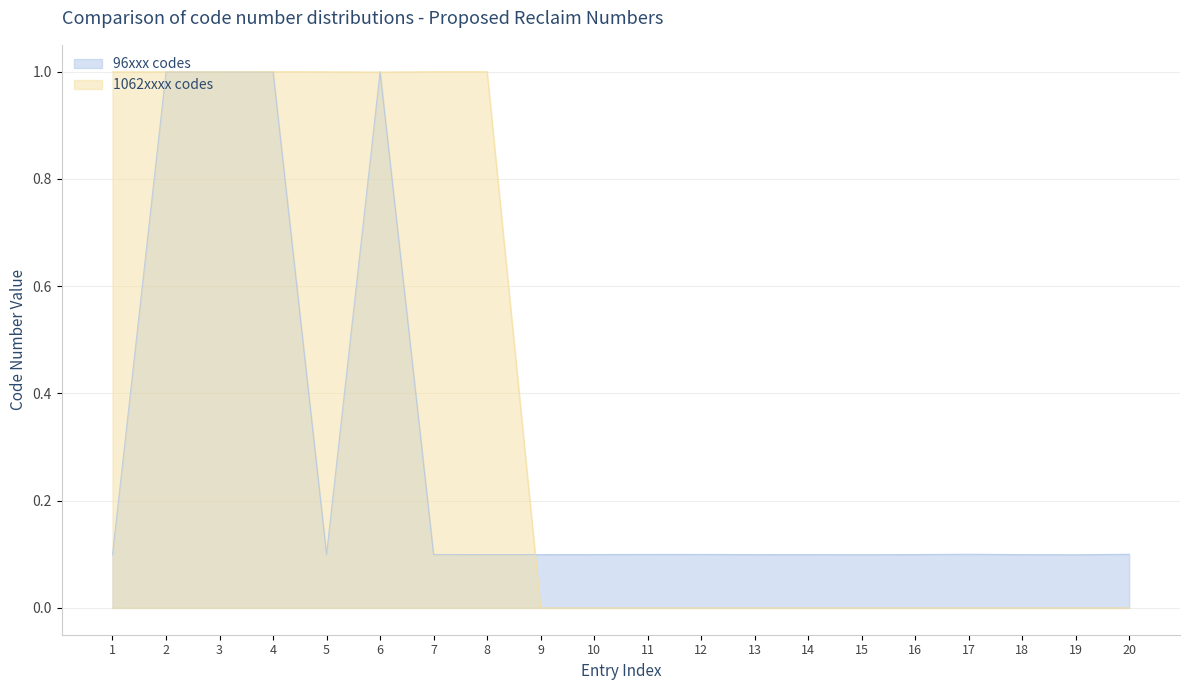

Count the number of categories in the chart.

20